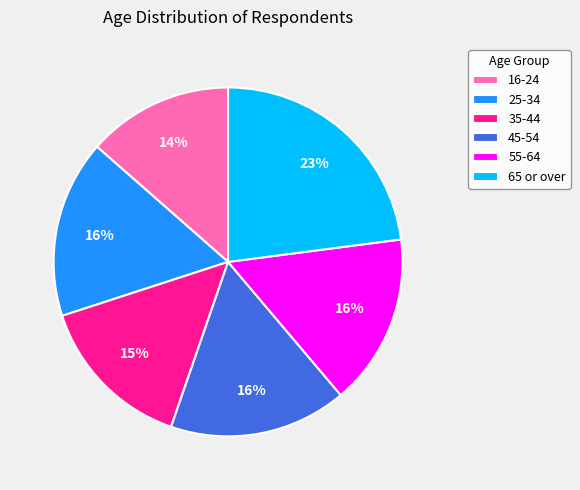

Do 16-24 and 45-54 together represent more than half of the pie?

No